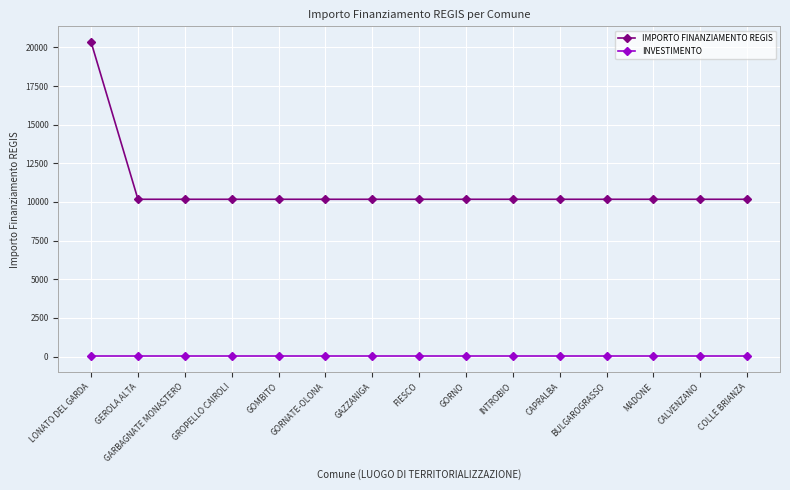

Which series has the widest spread of values?

IMPORTO FINANZIAMENTO REGIS